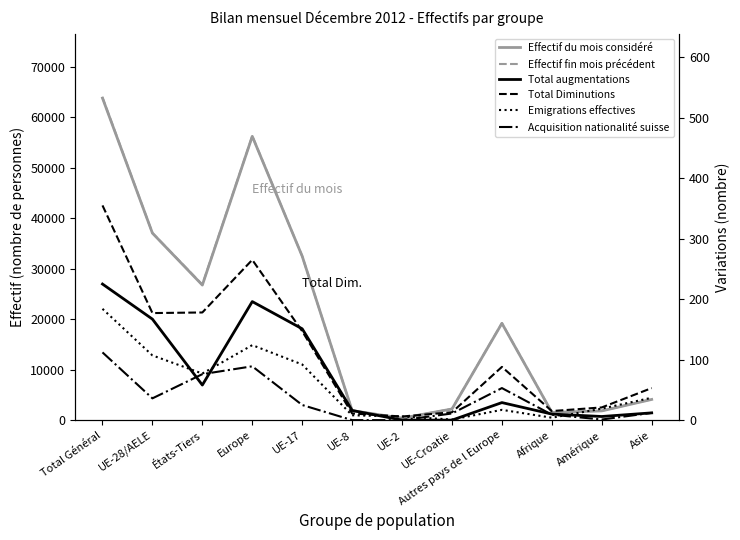

At which category does the chart reach its minimum across all series?

UE-2